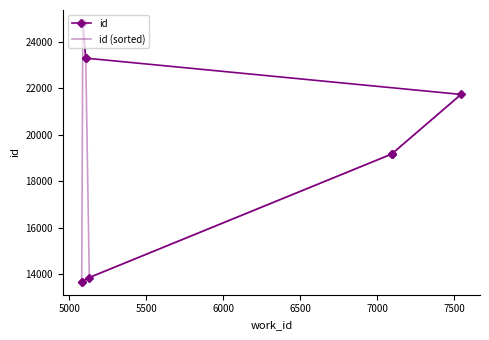

How many intersections are there between id (sorted) and id?

1